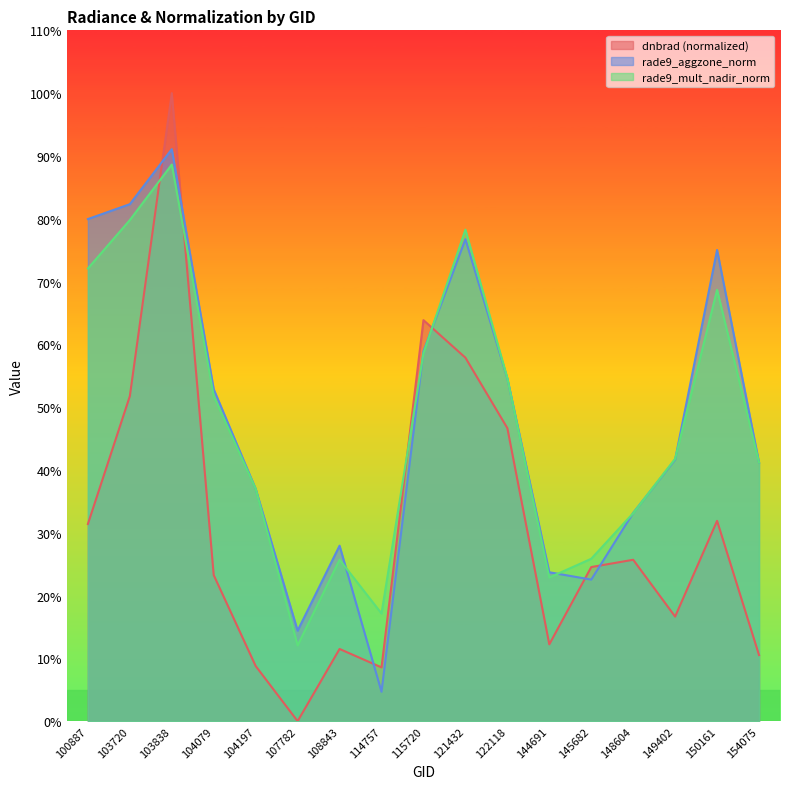

Which series changed the most between 121432 and 144691?

rade9_mult_nadir_norm